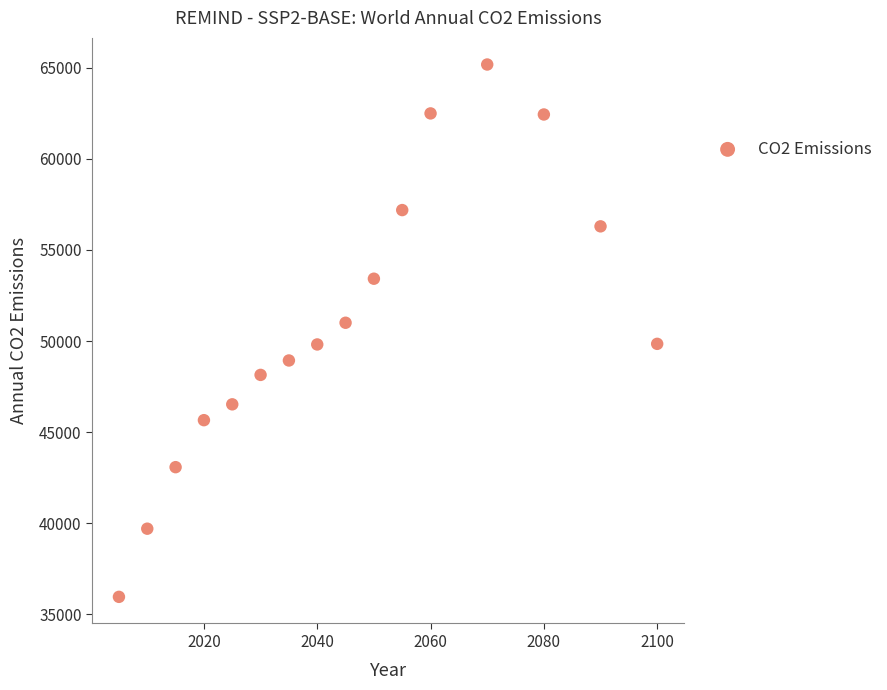

What is the range of Y values (max minus min)?

29209.6